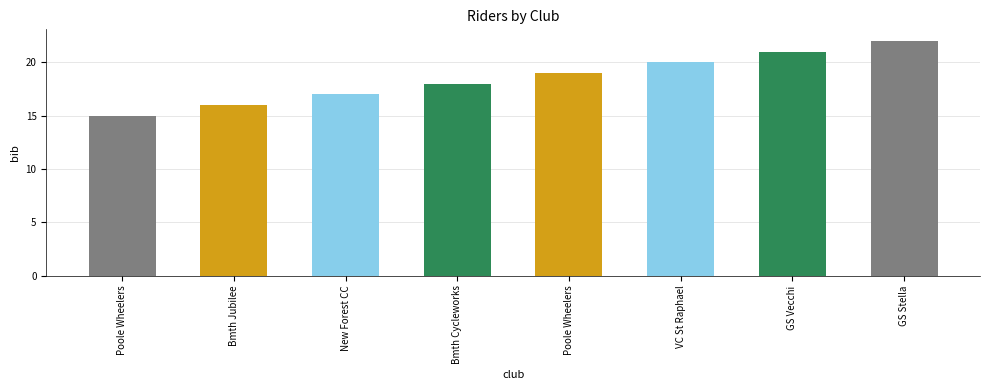

At which label is the value closest to 18?

Bournemouth Cycleworks